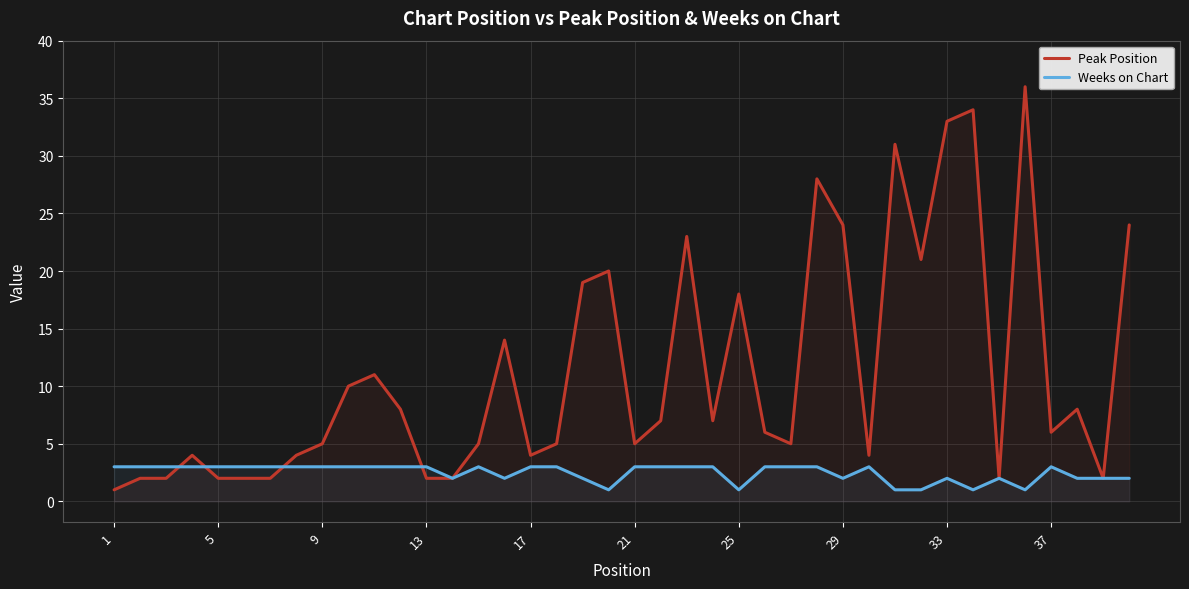

Rank the series by their maximum value, from highest to lowest.

Peak Position, Weeks on Chart